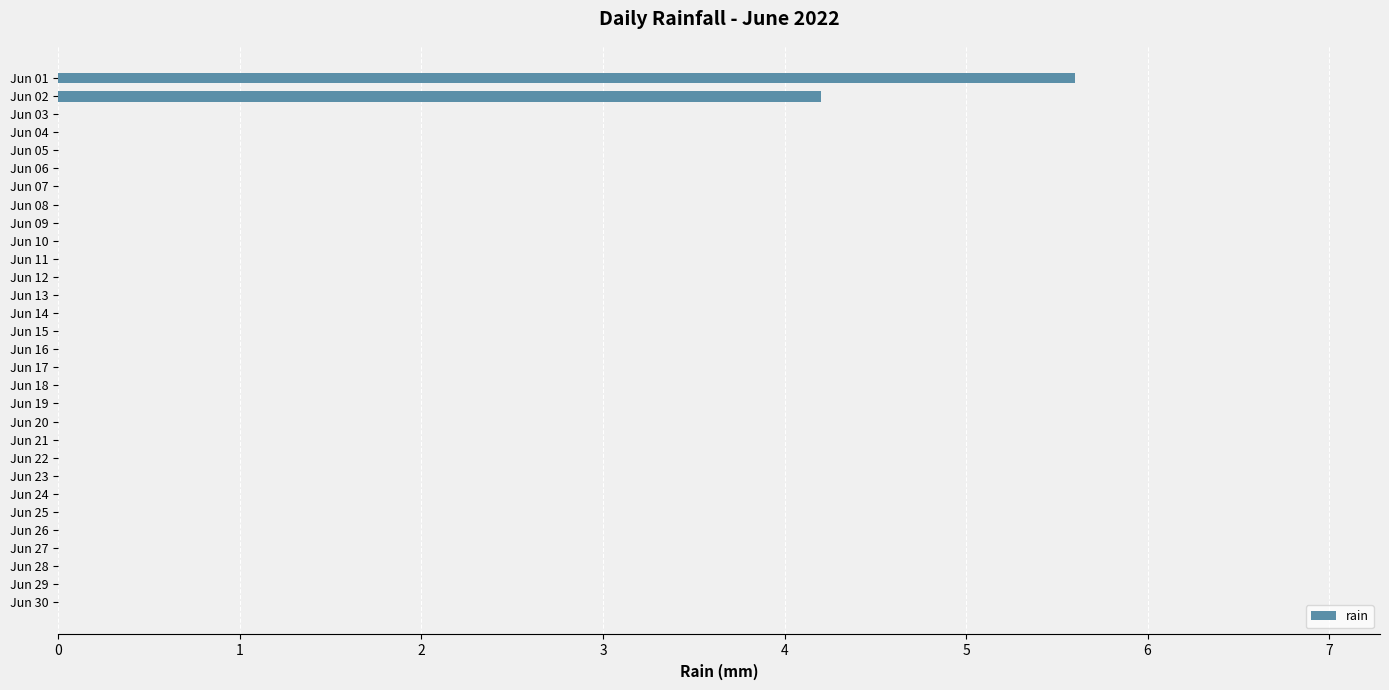

Reading top to bottom, extract all data points from this chart.

Jun 01=5.6	Jun 02=4.2	Jun 03=0.0	Jun 04=0.0	Jun 05=0.0	Jun 06=0.0	Jun 07=0.0	Jun 08=0.0	Jun 09=0.0	Jun 10=0.0	Jun 11=0.0	Jun 12=0.0	Jun 13=0.0	Jun 14=0.0	Jun 15=0.0	Jun 16=0.0	Jun 17=0.0	Jun 18=0.0	Jun 19=0.0	Jun 20=0.0	Jun 21=0.0	Jun 22=0.0	Jun 23=0.0	Jun 24=0.0	Jun 25=0.0	Jun 26=0.0	Jun 27=0.0	Jun 28=0.0	Jun 29=0.0	Jun 30=0.0